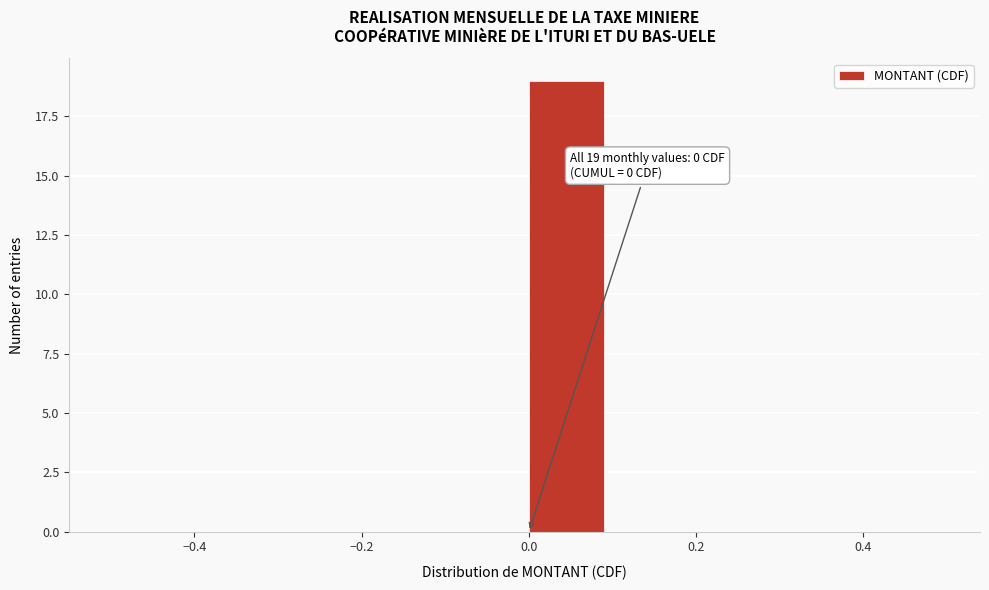

Which range on the x-axis has the tallest bar?

0.0 to 0.1